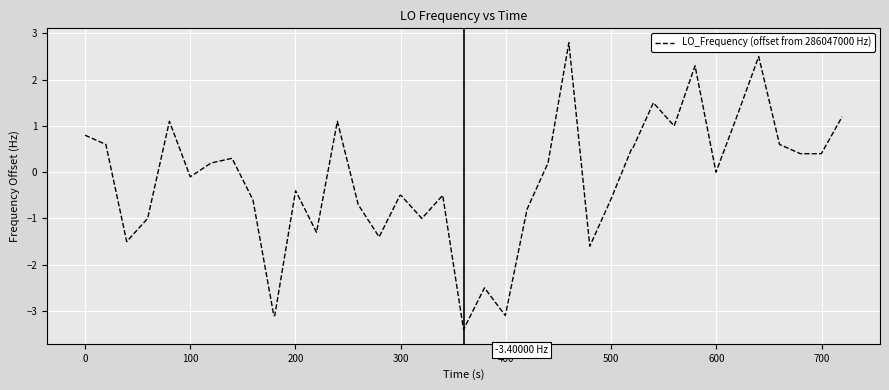

What is the difference between the maximum and minimum values?

6.2